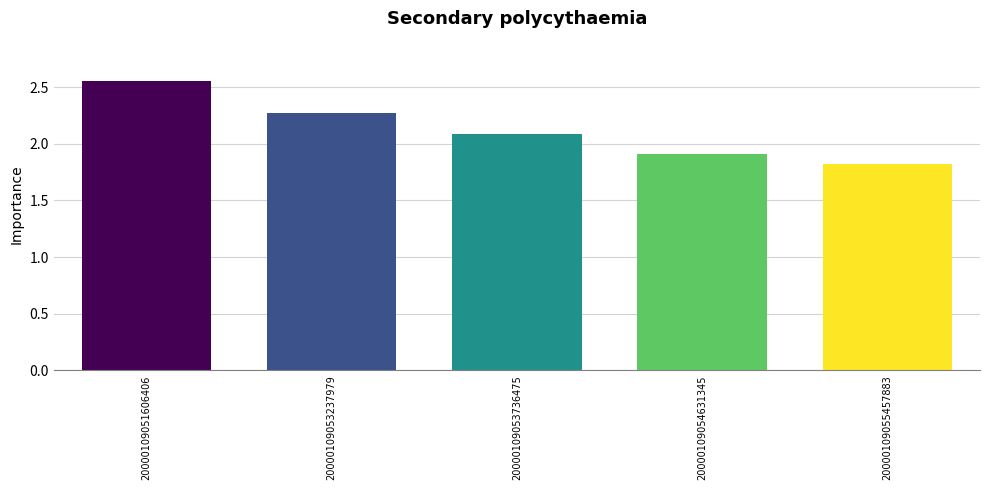

What is the difference between the values at 20000109054631345 and 20000109053237979?

0.4